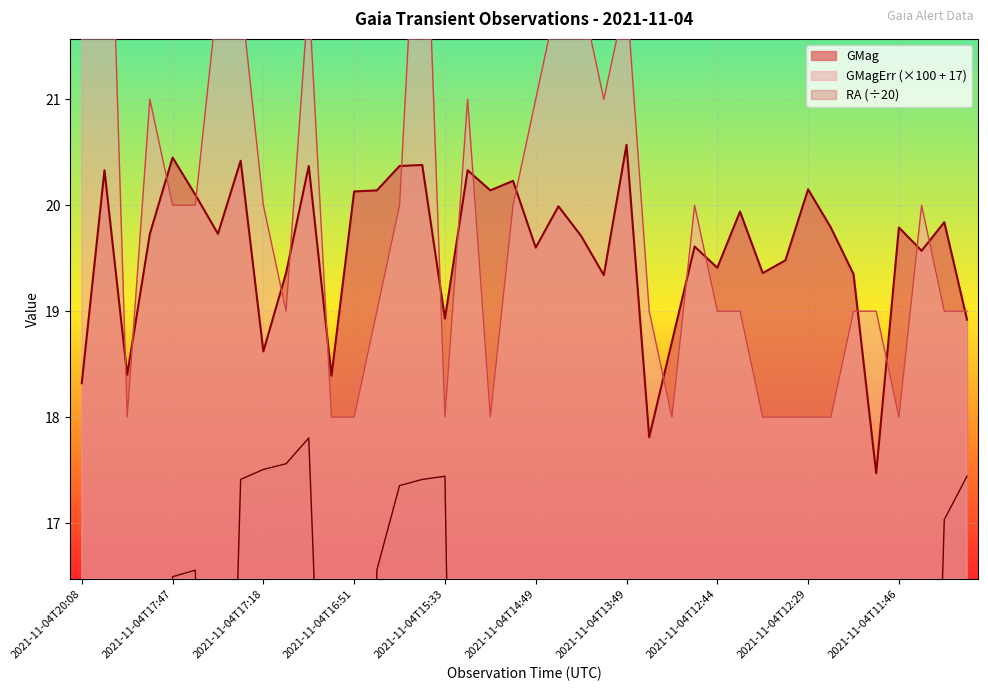

What is the total value across all series at 2021-11-04T12:29?

46.4